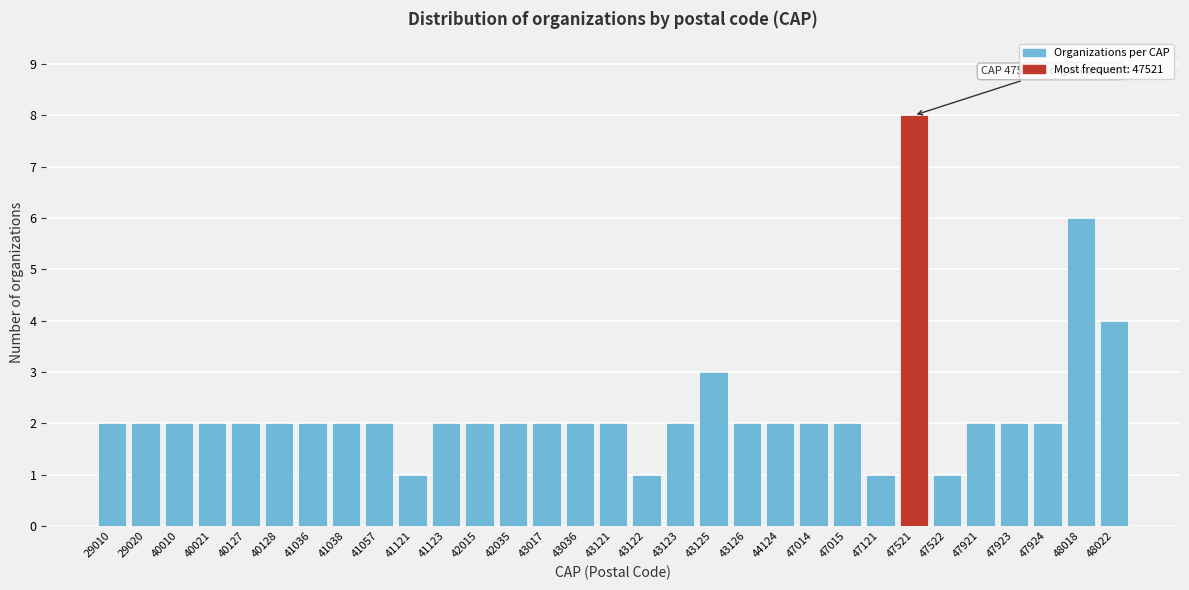

What is the value of the 21st bar from the left?

2